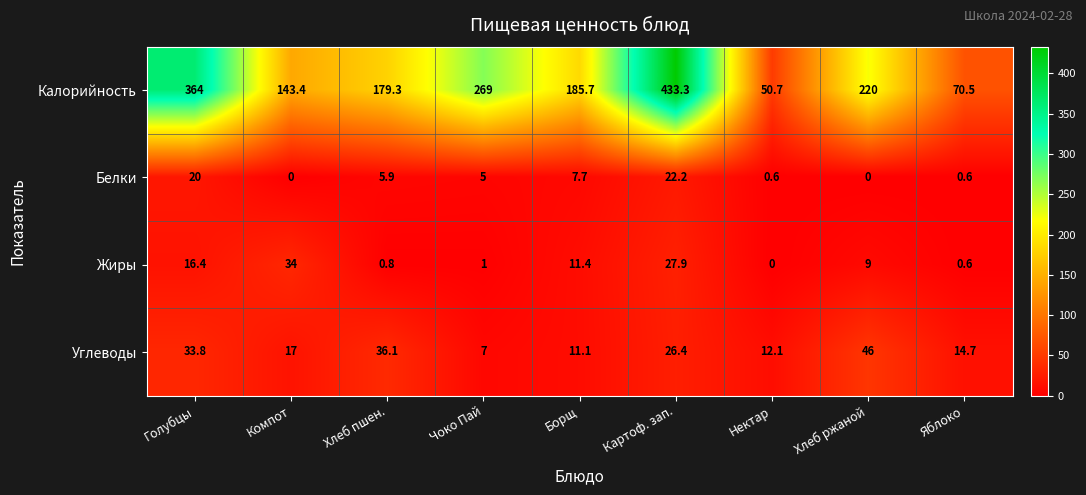

Is it true that Жиры equals 16.0 at Картоф. зап.?

False